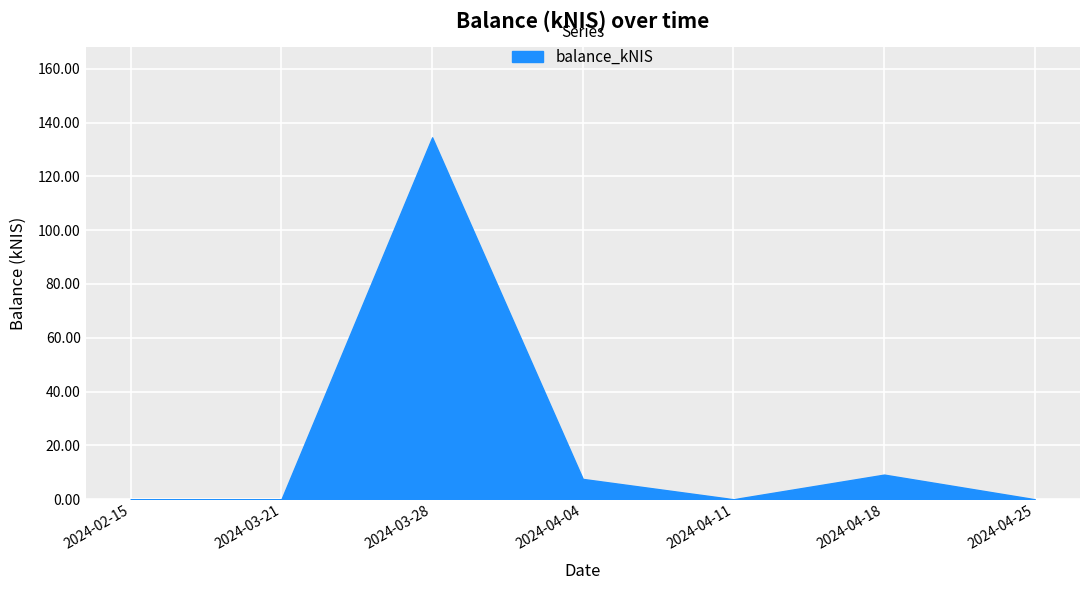

Where is the data nearest to the value 67?

2024-04-18